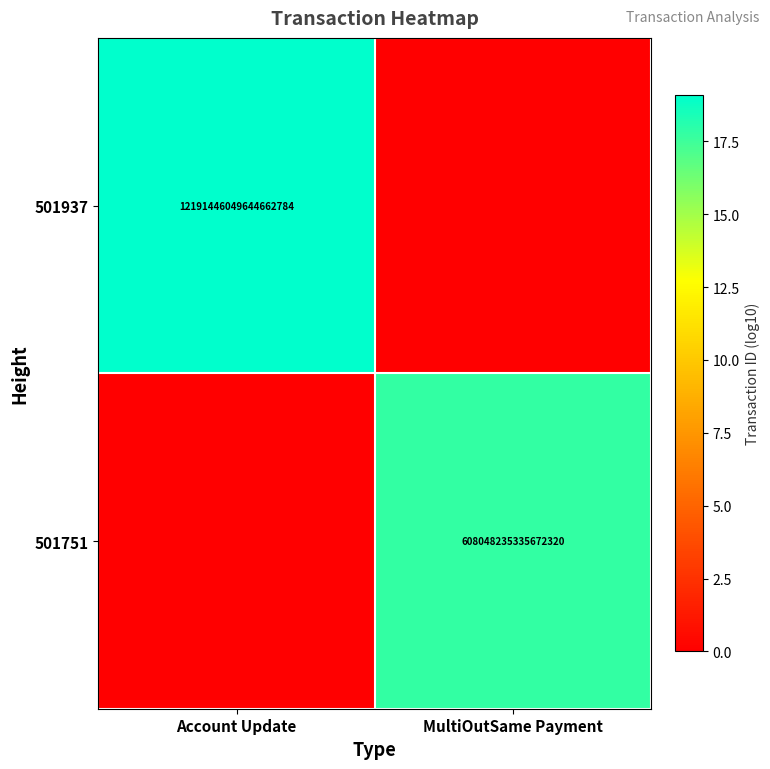

The 501937 series shows 12191446049644662784 at Account Update. True or false?

True